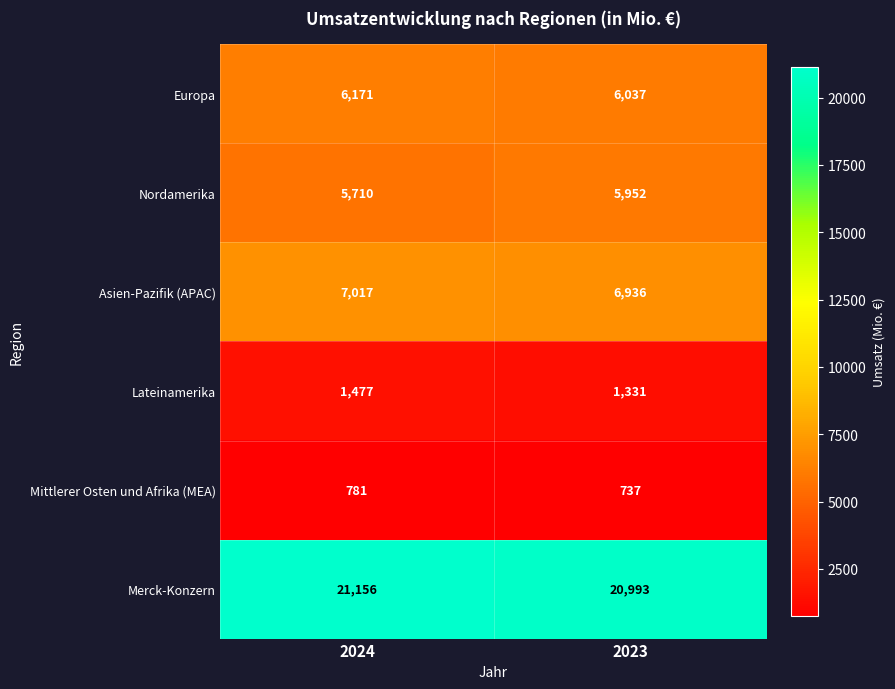

List the series in order of their peak value, lowest first.

Mittlerer Osten und Afrika (MEA), Lateinamerika, Nordamerika, Europa, Asien-Pazifik (APAC), Merck-Konzern